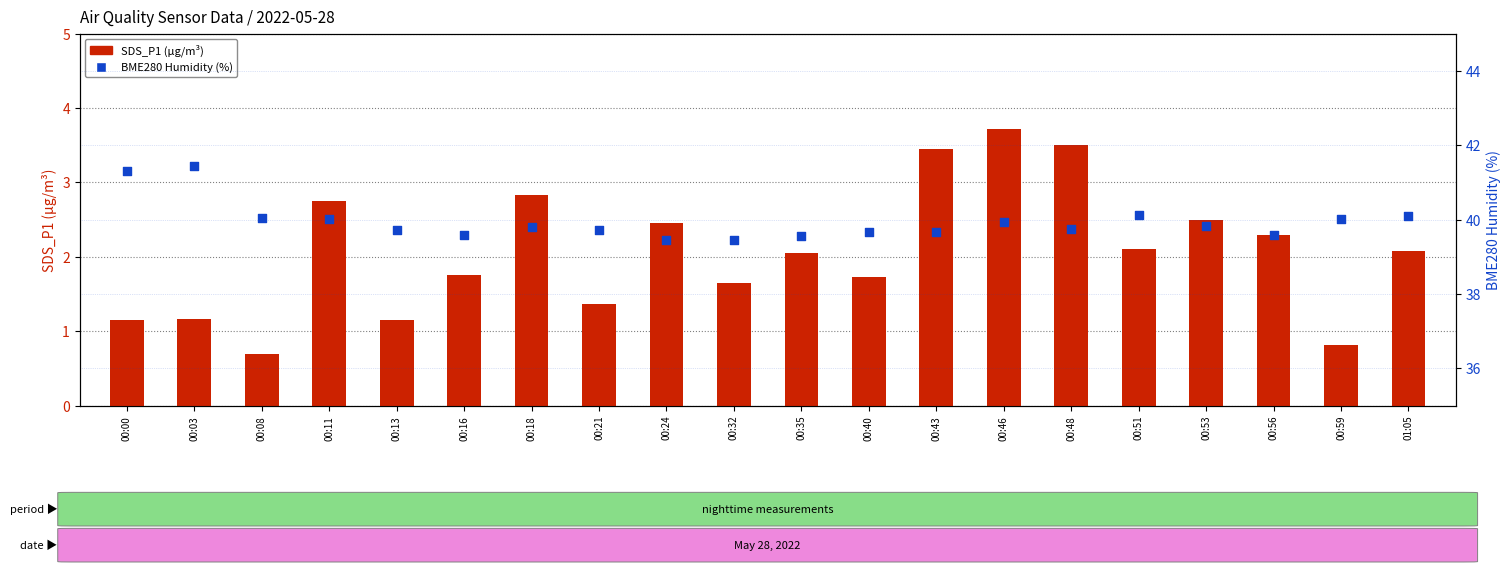

At which category is the sum across all series the highest?

00:46